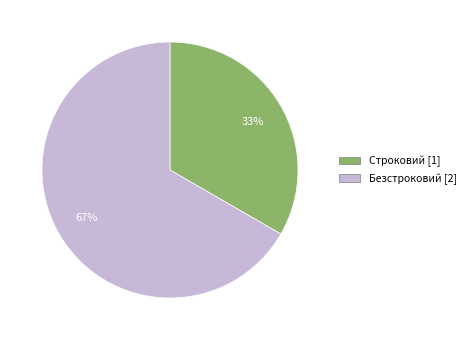

To the nearest percent, what is the combined percentage of Безстроковий and Строковий?

100%